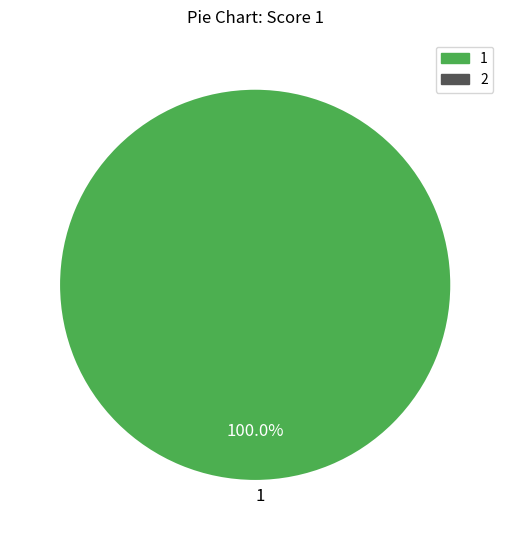

Rank the categories by value from highest to lowest.

1